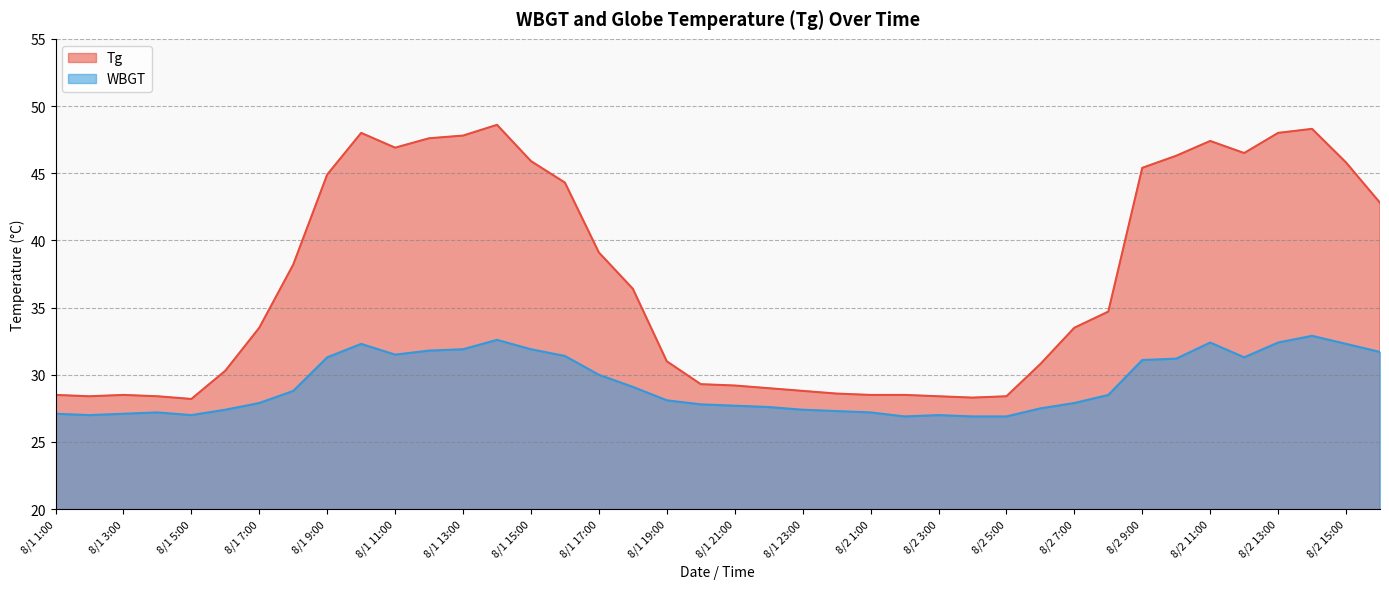

How many lines are shown in the chart?

2